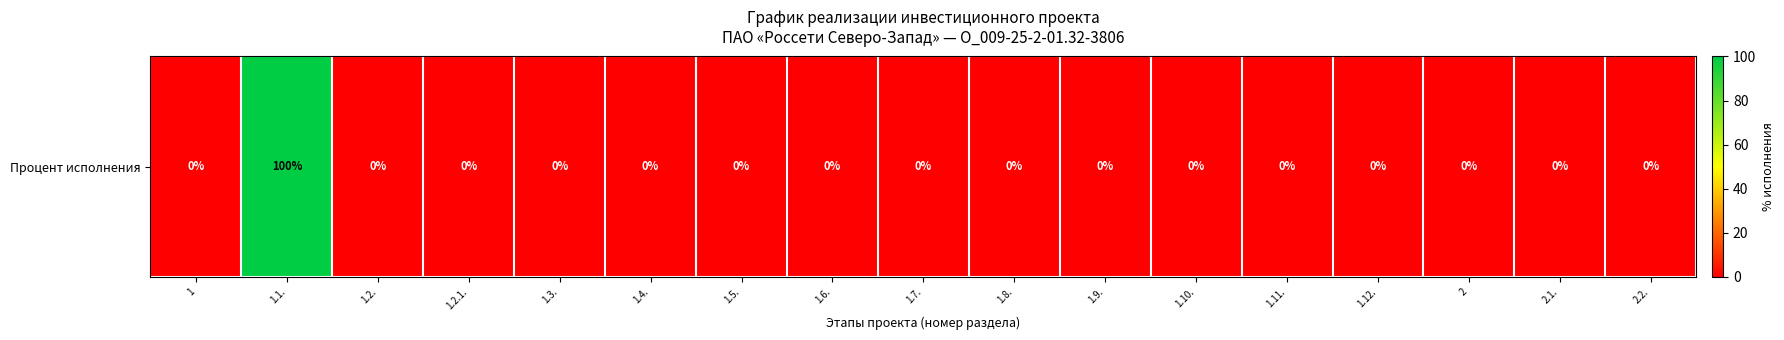

What is the maximum value shown in the chart?

100